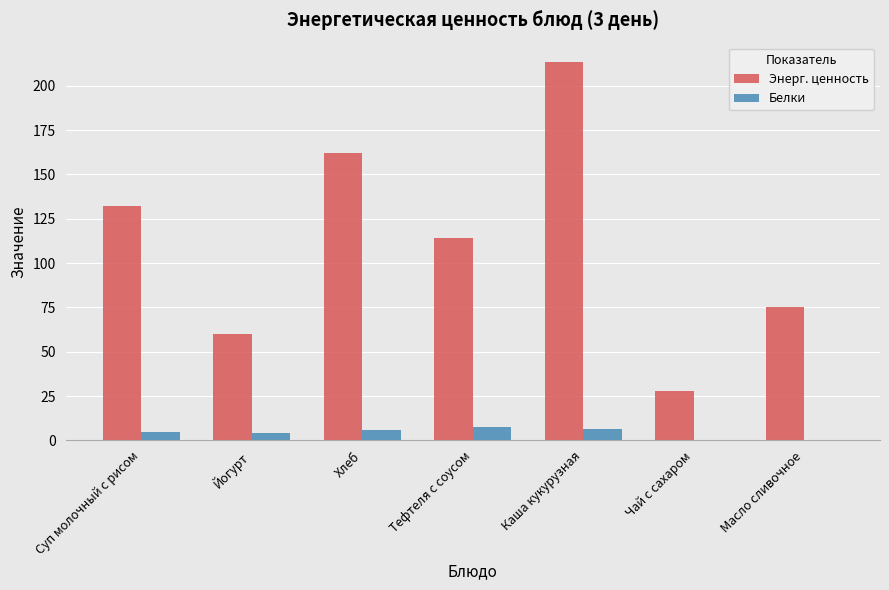

The value of Белки at Чай с сахаром is 0.0. True or false?

True